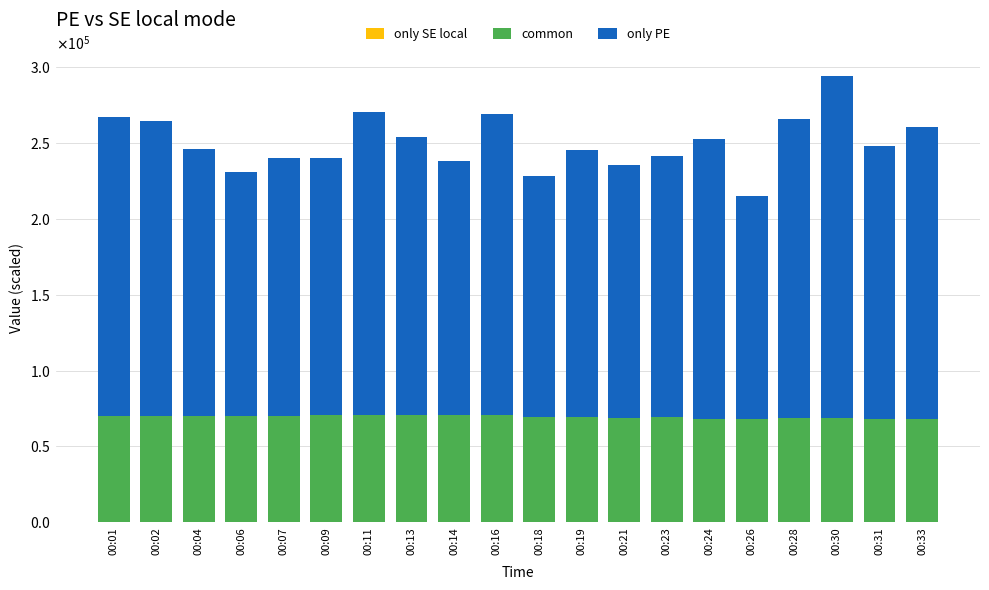

At how many categories does at least one series exceed 64399?

20